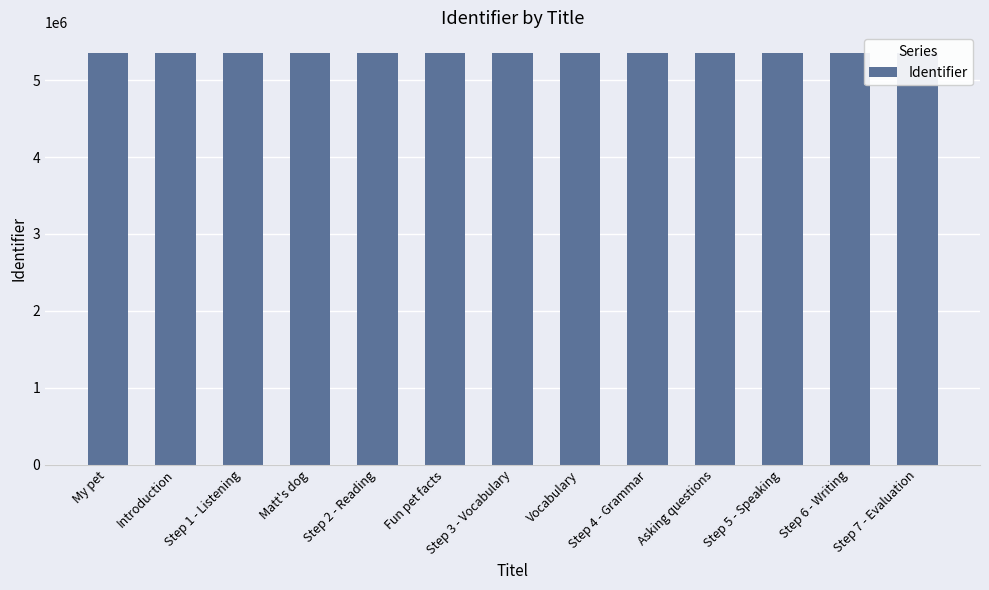

Are the bars horizontal?

No